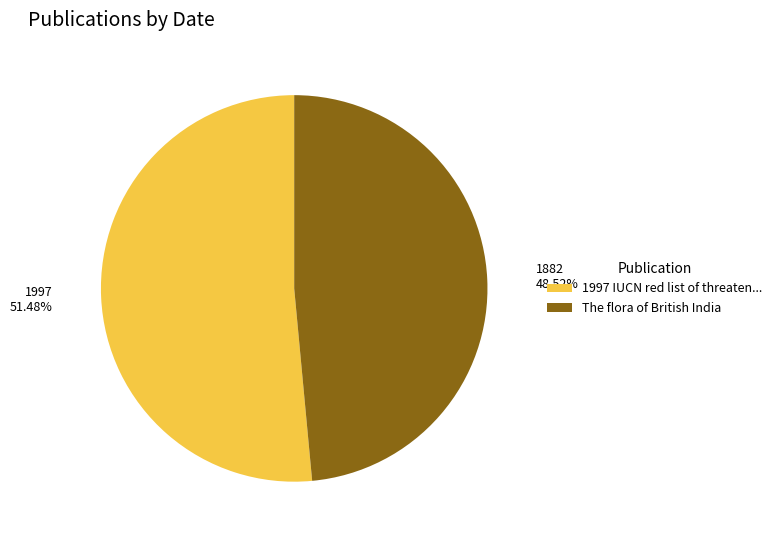

Rank the categories by value from lowest to highest.

The flora of British India, 1997 IUCN red list of threaten...